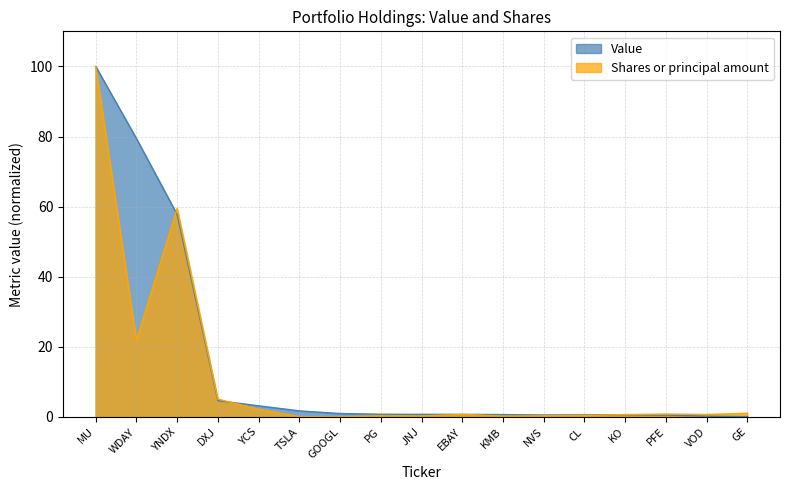

What is the maximum value for Shares or principal amount?

100.0